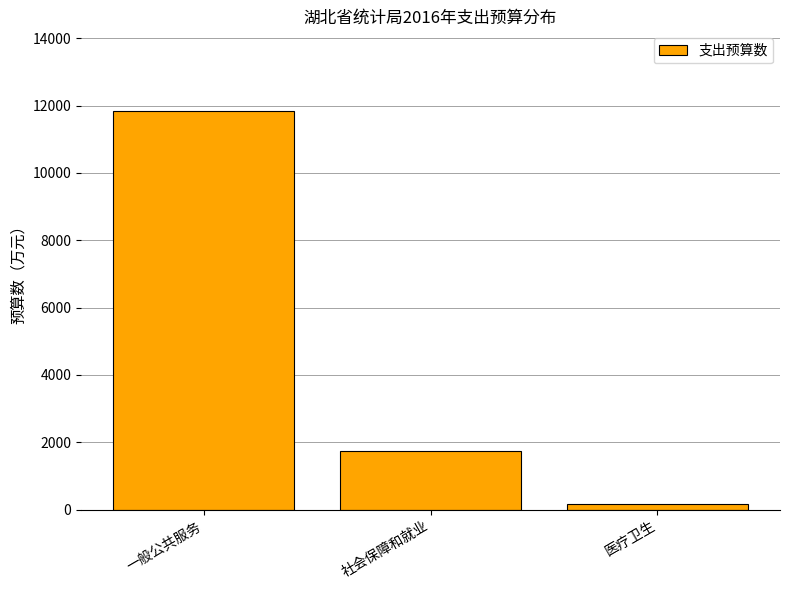

Reading left to right, transcribe all the data shown in this chart.

11835.6	1734.6	157.3